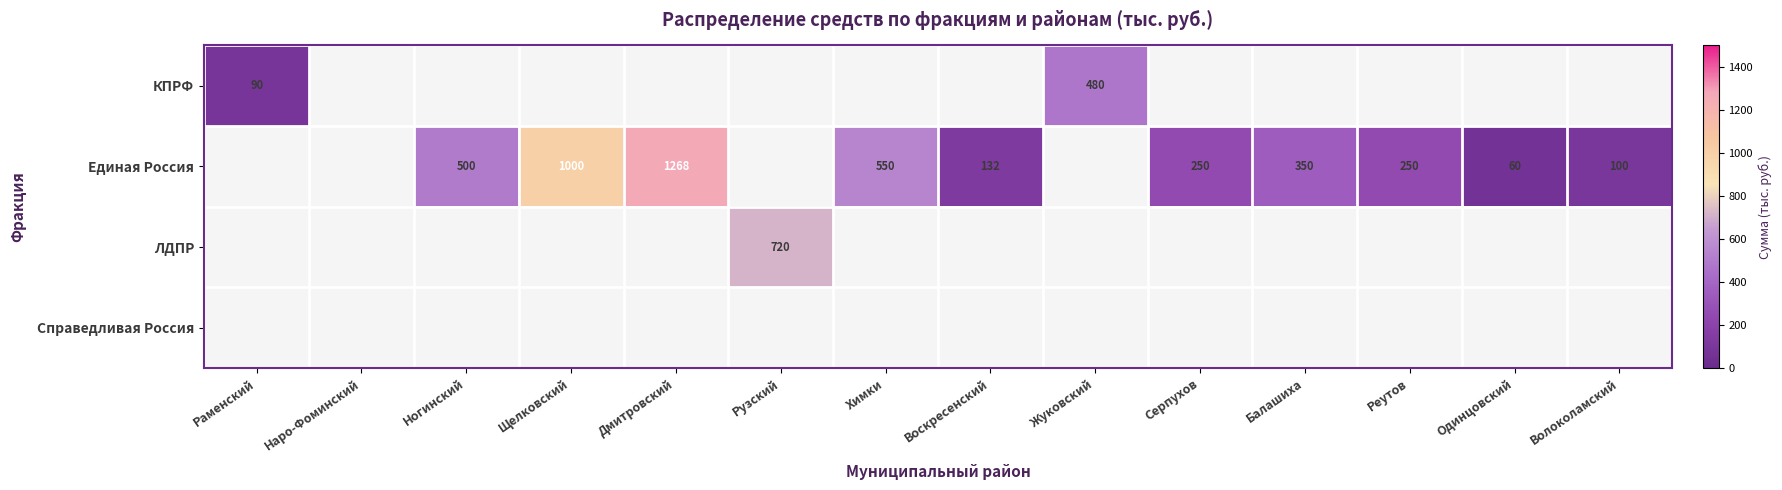

True or false: Единая Россия has a value of 250 at Реутов.

True